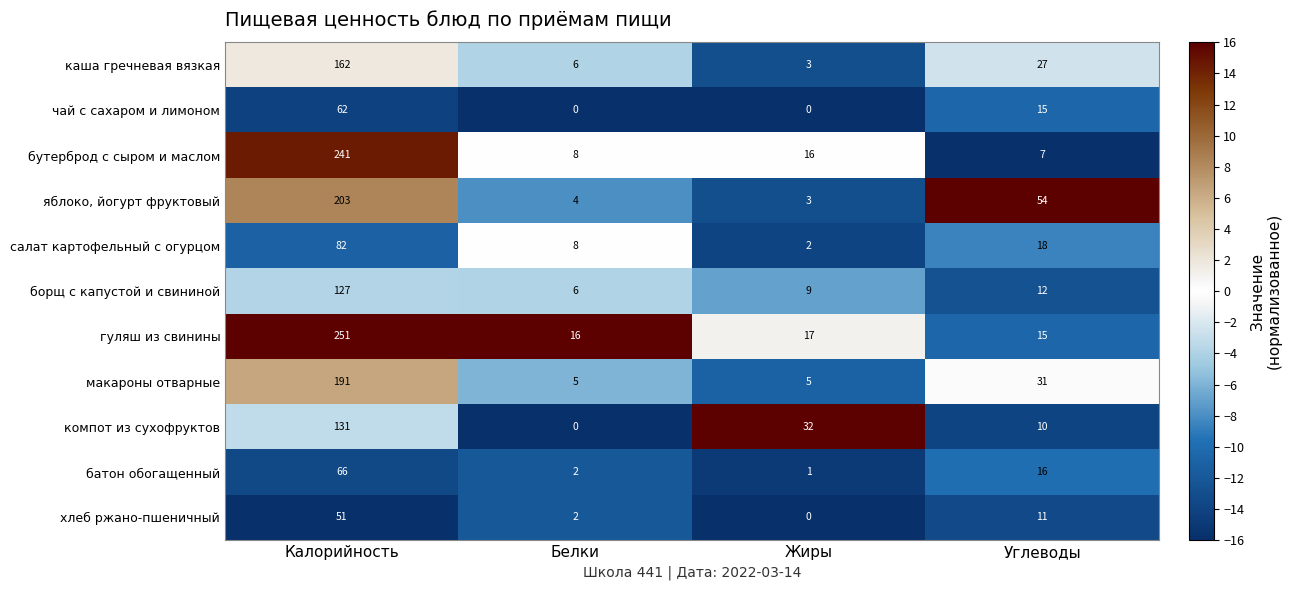

The value of гуляш из свинины at Белки is 29. True or false?

False